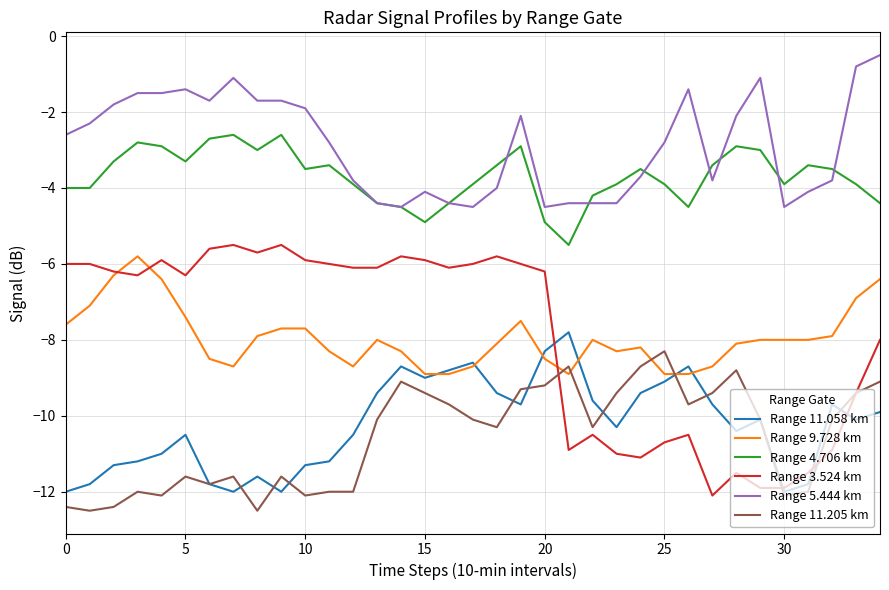

How many categories are shown in the chart?

35